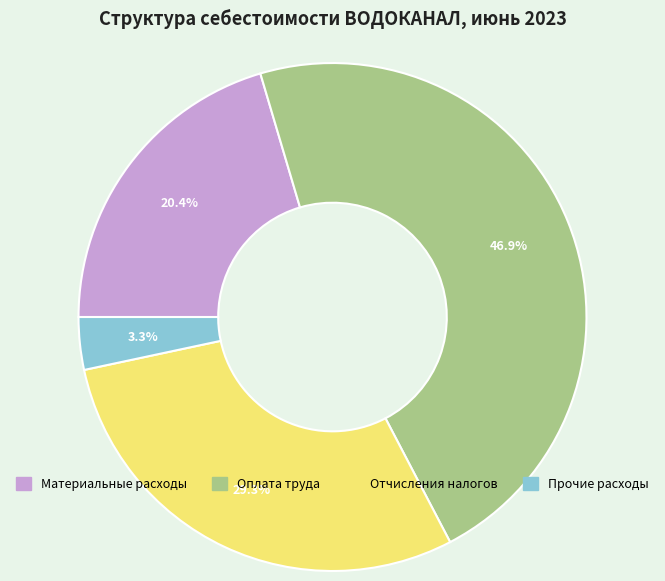

Does any single category account for the majority?

No